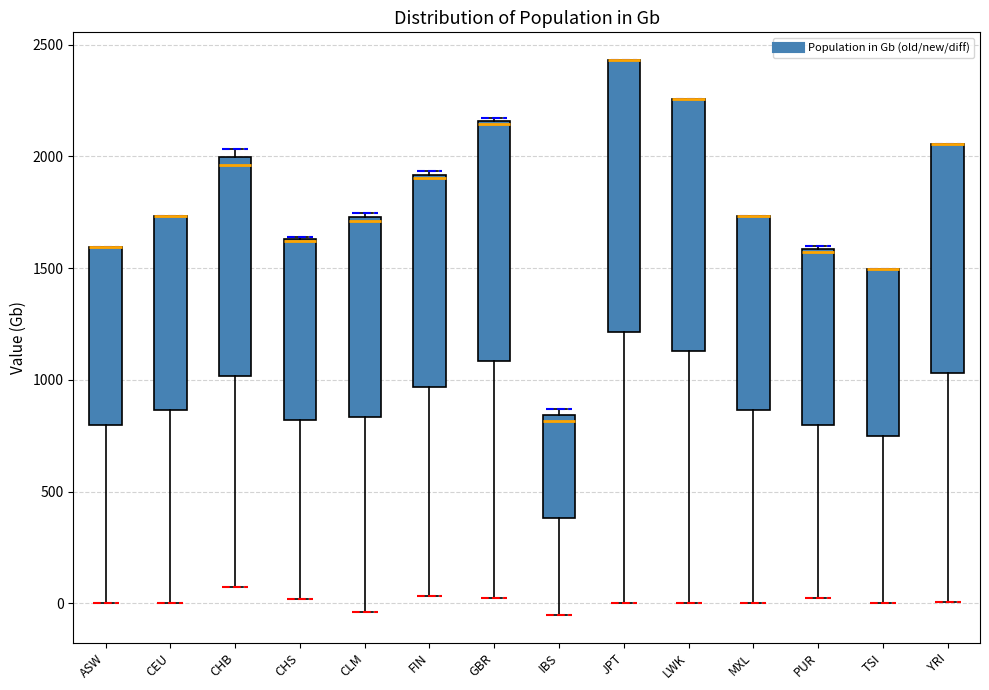

Reading left to right, read every box against the y-axis: the position of its median line, the range the box covers, and the ends of its whiskers. The values are not printed on the chart, so give them approximately, as read against the axis.

ASW: median 1600 (drawn on the box's upper edge), box 800 to 1600, whiskers 0 to 1600
CEU: median 1750 (drawn on the box's upper edge), box 850 to 1750, whiskers 0 to 1750
CHB: median 1950, box 1000 to 2000, whiskers 50 to 2050
CHS: median 1600 (drawn on the box's upper edge), box 800 to 1650, whiskers 0 to 1650
CLM: median 1700, box 850 to 1750, whiskers -50 to 1750 (just above the box's upper edge)
FIN: median 1900 (just below the box's upper edge), box 950 to 1900, whiskers 50 to 1950
GBR: median 2150, box 1100 to 2150, whiskers 50 to 2150
IBS: median 800, box 400 to 850, whiskers -50 to 850 (just above the box's upper edge)
JPT: median 2450 (drawn on the box's upper edge), box 1200 to 2450, whiskers 0 to 2450
LWK: median 2250 (drawn on the box's upper edge), box 1150 to 2250, whiskers 0 to 2250
MXL: median 1750 (drawn on the box's upper edge), box 850 to 1750, whiskers 0 to 1750
PUR: median 1550, box 800 to 1600, whiskers 50 to 1600
TSI: median 1500 (drawn on the box's upper edge), box 750 to 1500, whiskers 0 to 1500
YRI: median 2050 (drawn on the box's upper edge), box 1050 to 2050, whiskers 0 to 2050